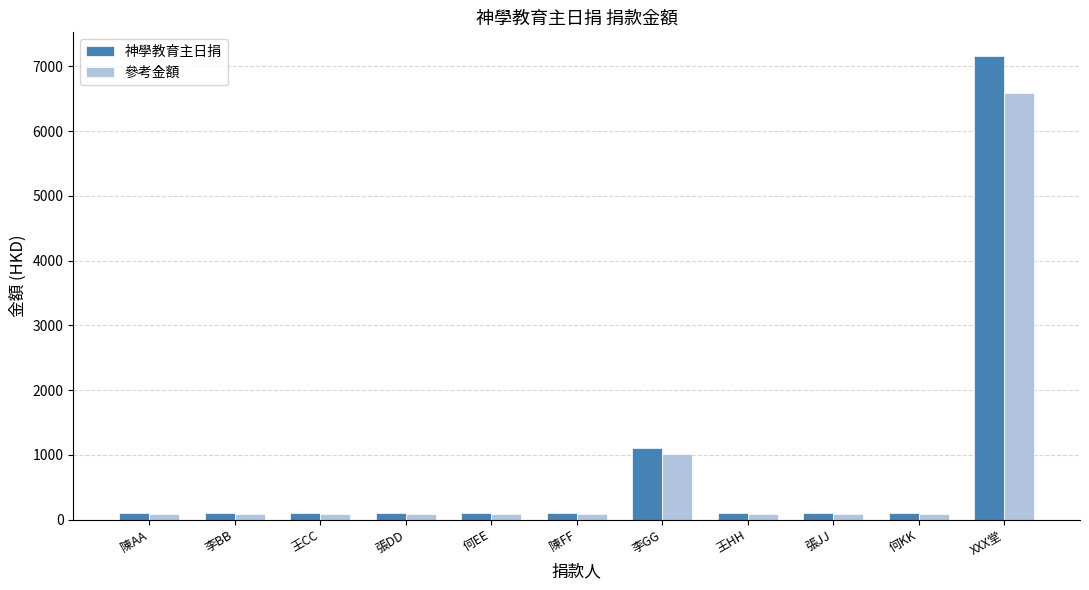

What is the difference between the 神學教育主日捐 values at XXX堂 and 李GG?

6068